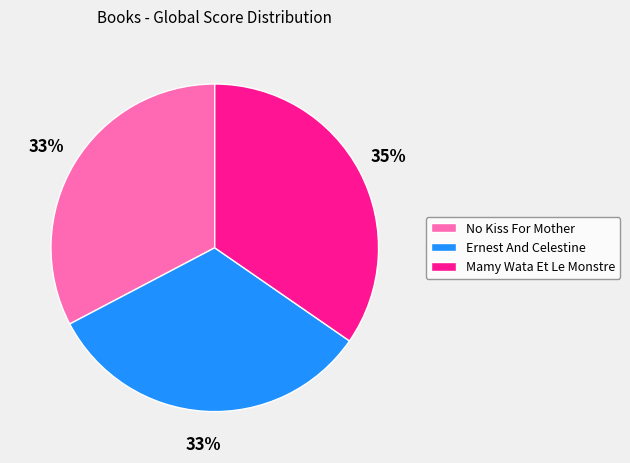

Does any single category account for the majority?

No